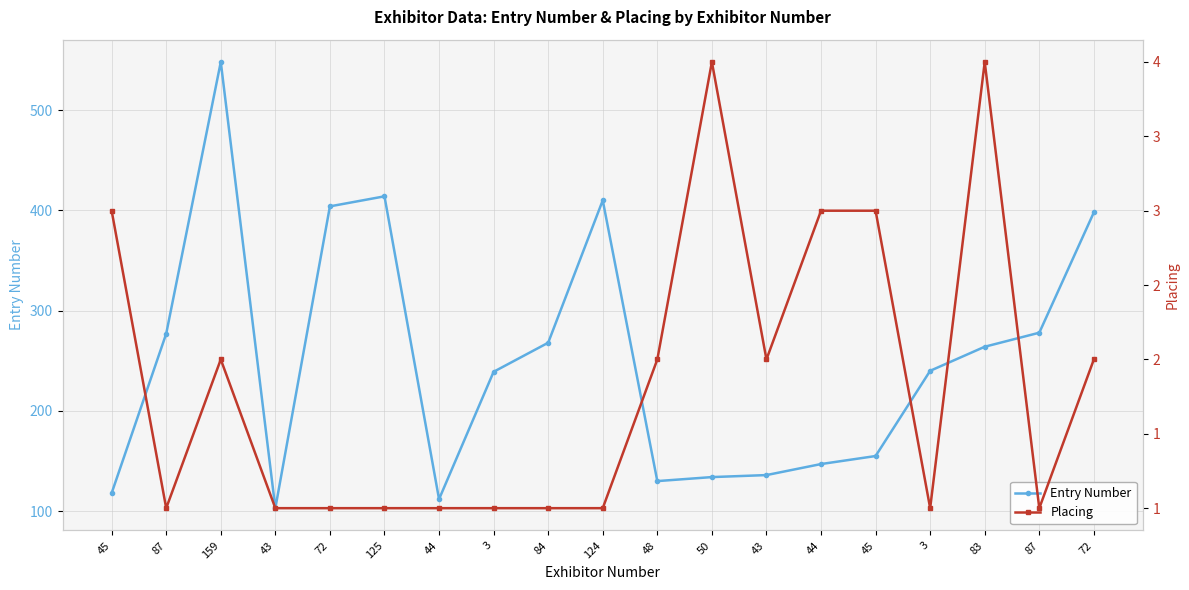

Rank the series by their average value, from lowest to highest.

Placing, Entry Number